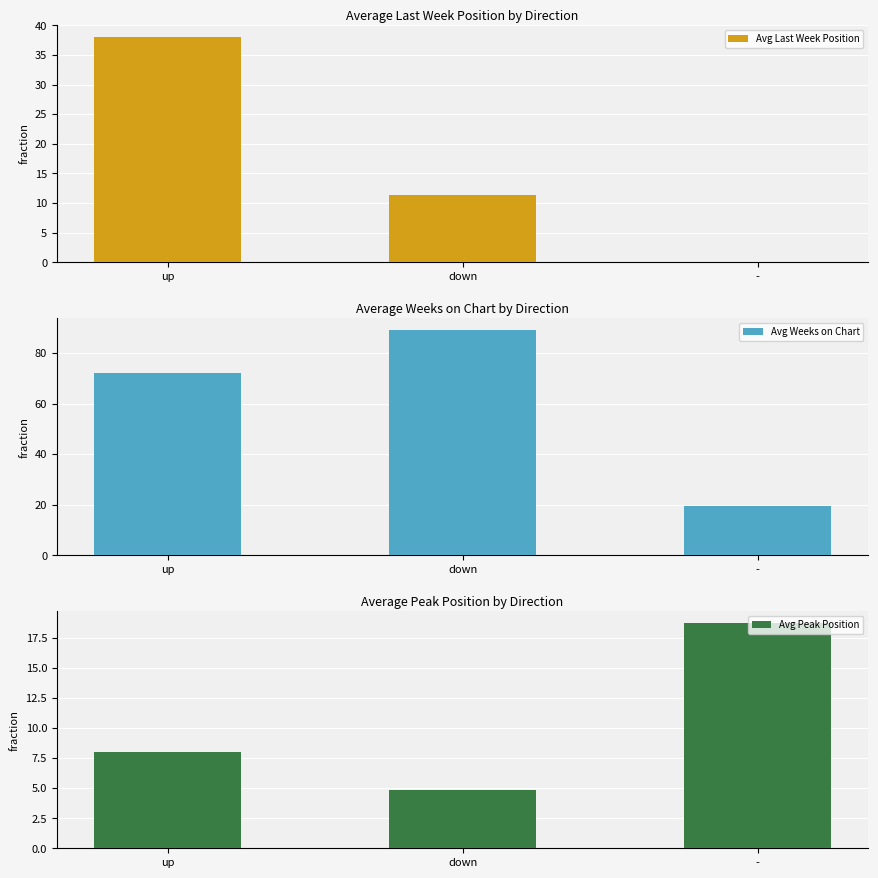

What is the label of the 1st bar from the right?

-